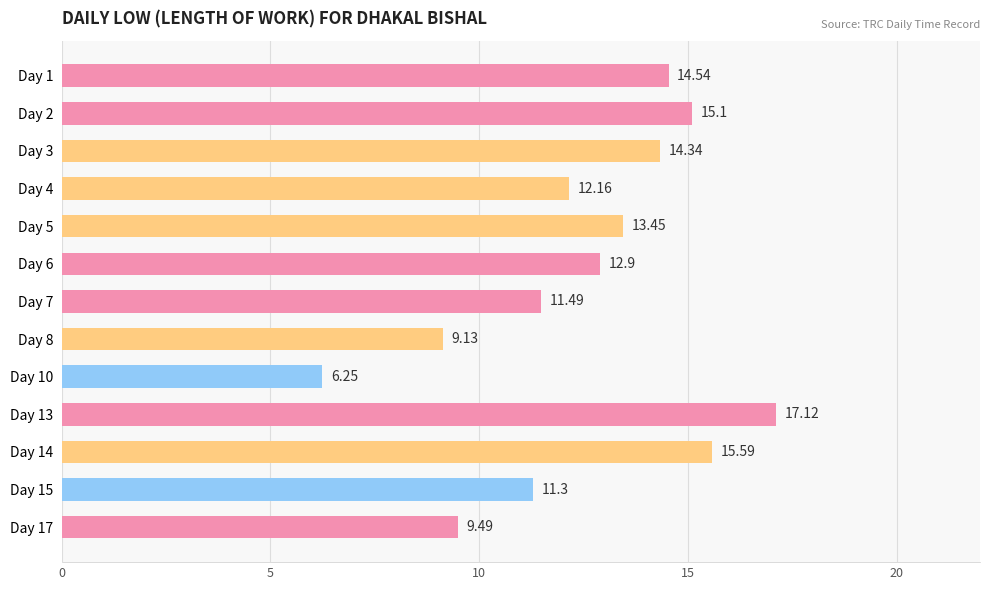

What is the difference between the second highest and minimum values?

9.3